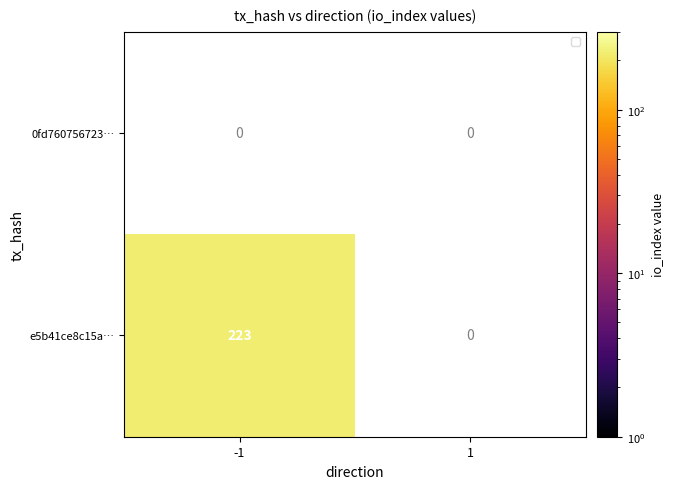

What is the difference between the maximum and minimum values in the e5b41ce8c15a50871acae581a1bdb50b4f1eb66 series?

223